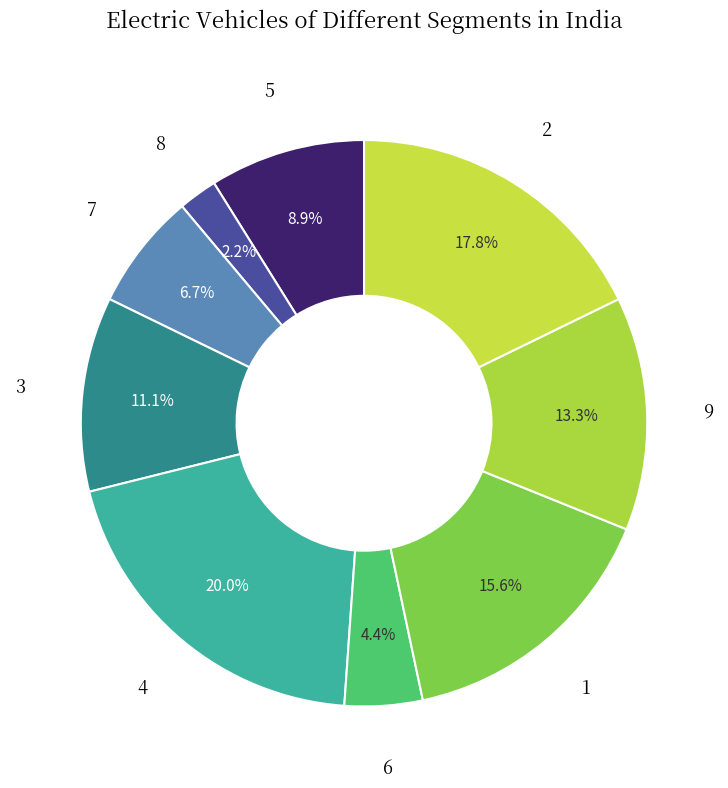

Which slice is the smallest?

8